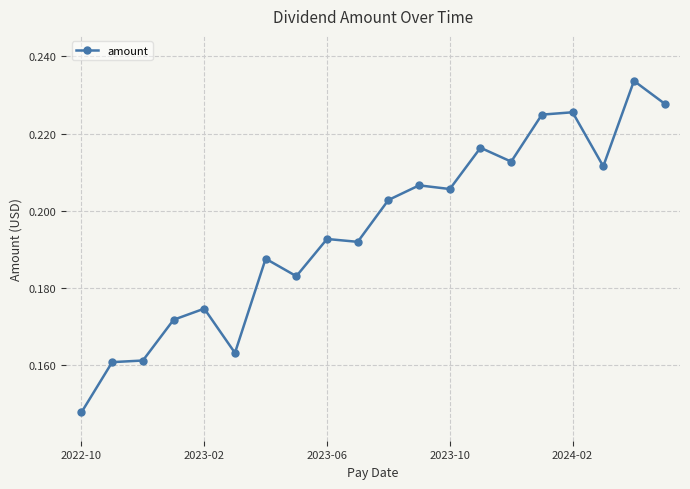

True or false: the data has more than 2 interior local peaks.

True